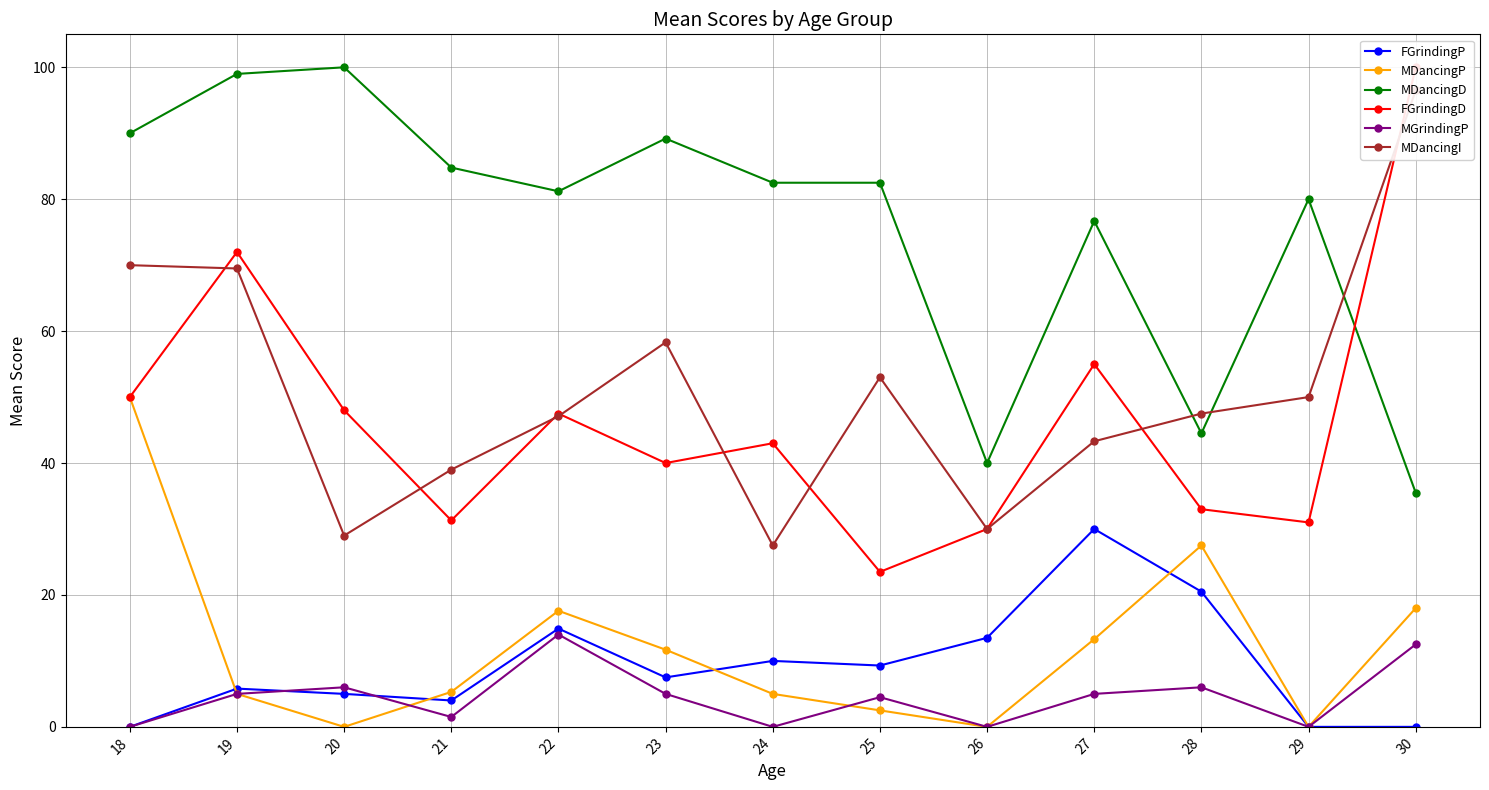

Is it true that MDancingD equals 82.5 at 25?

True